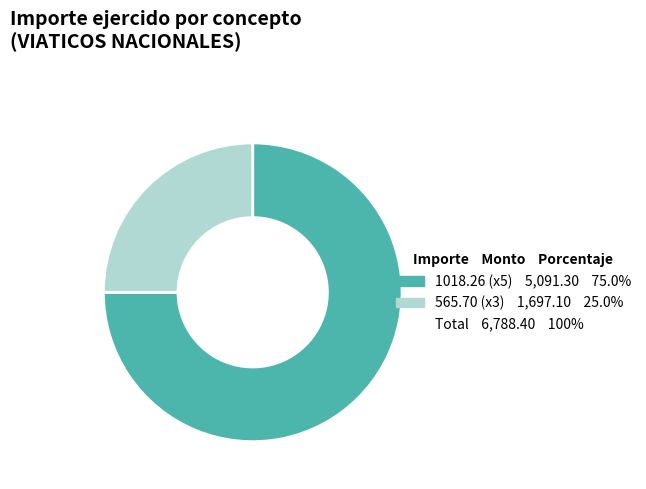

Is there any slice that represents more than half of the pie?

Yes